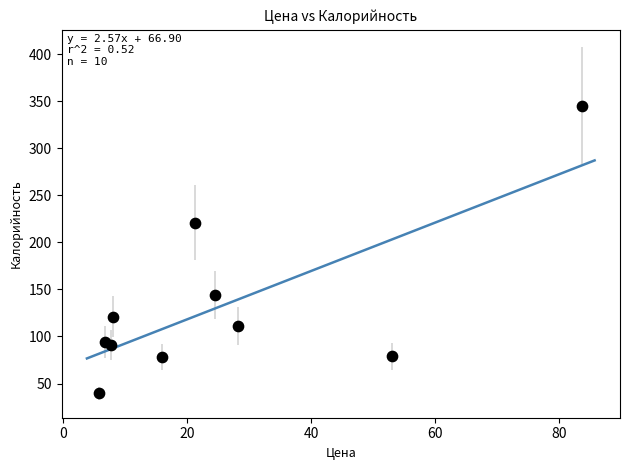

What Y value in the scatter plot is closest to 192?

221.0